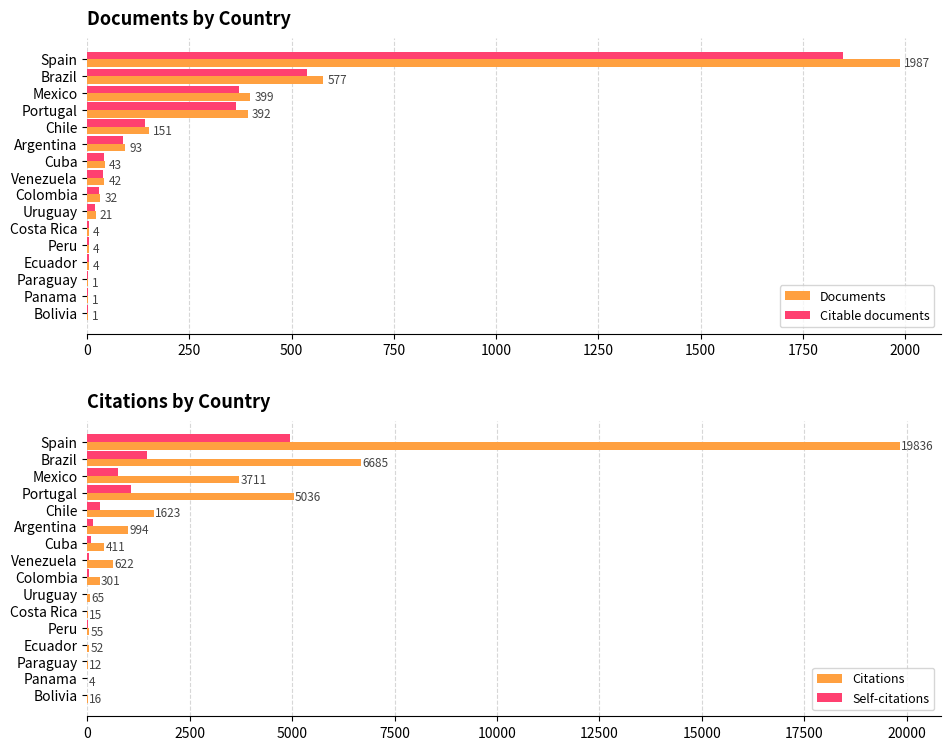

Reading left to right, extract all data points from this chart.

Documents: 1987.0	577.0	399.0	392.0	151.0	93.0	43.0	42.0	32.0	21.0	4.0	4.0	4.0	1.0	1.0	1.0
Citable documents: 1847.9	536.6	371.1	364.6	140.4	86.5	40.0	39.1	29.8	19.5	3.7	3.7	3.7	0.9	0.9	0.9
Citations: 19836.0	6685.0	3711.0	5036.0	1623.0	994.0	411.0	622.0	301.0	65.0	15.0	55.0	52.0	12.0	4.0	16.0
Self-citations: 4959.0	1470.7	742.2	1057.6	308.4	139.2	86.3	49.8	39.1	5.2	1.1	13.8	6.8	2.0	0.0	0.0